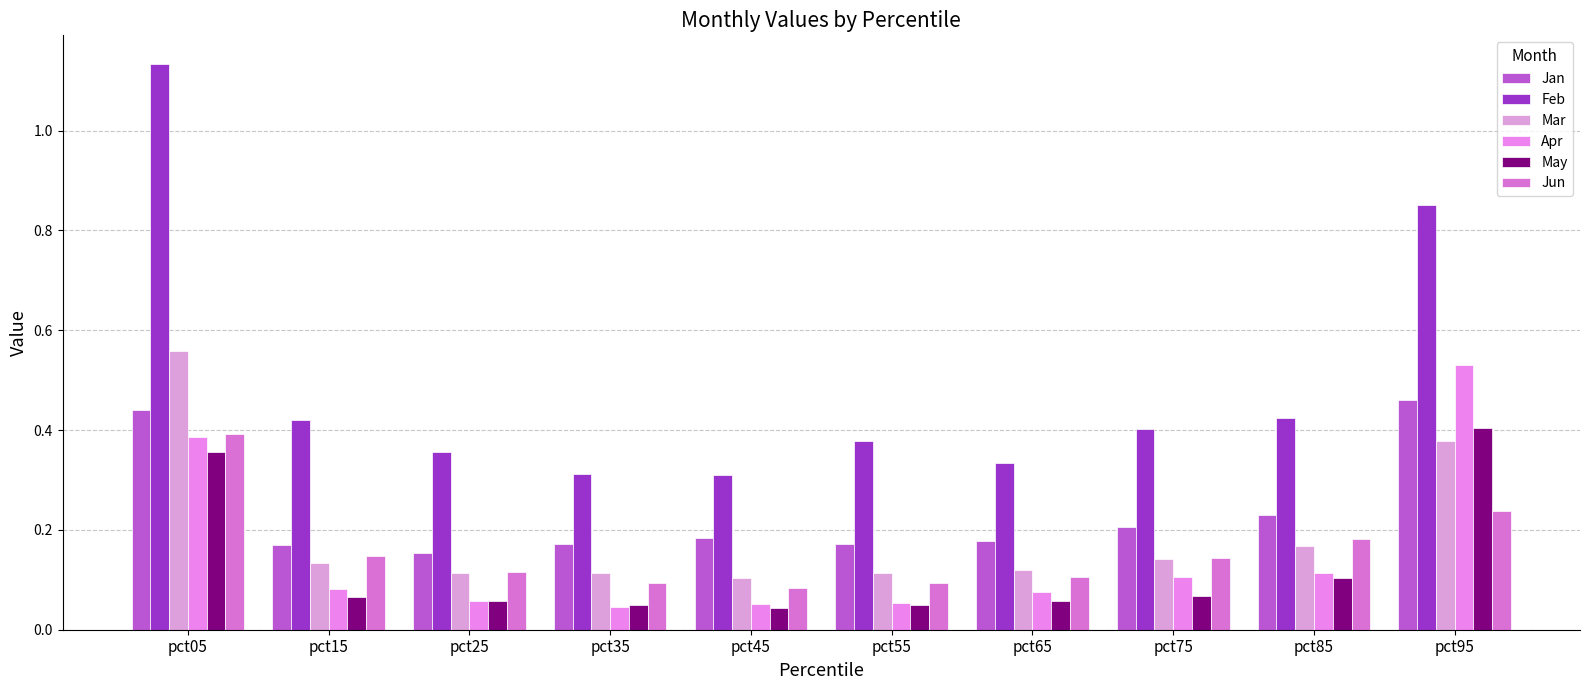

How many groups of bars are there?

10